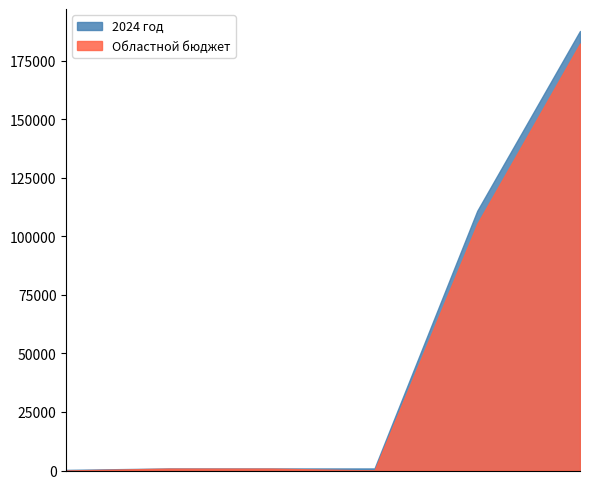

Which has a higher value, Национальная экономика or Дорожное хозяйство?

Национальная экономика